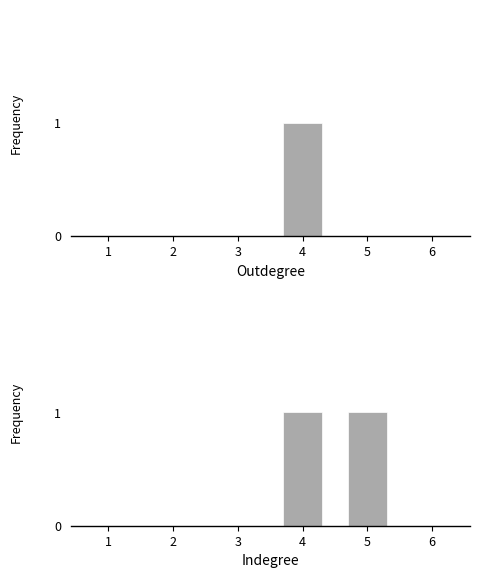

Rank the categories by Base Min value from lowest to highest.

1, 2, 3, 6, 4, 5